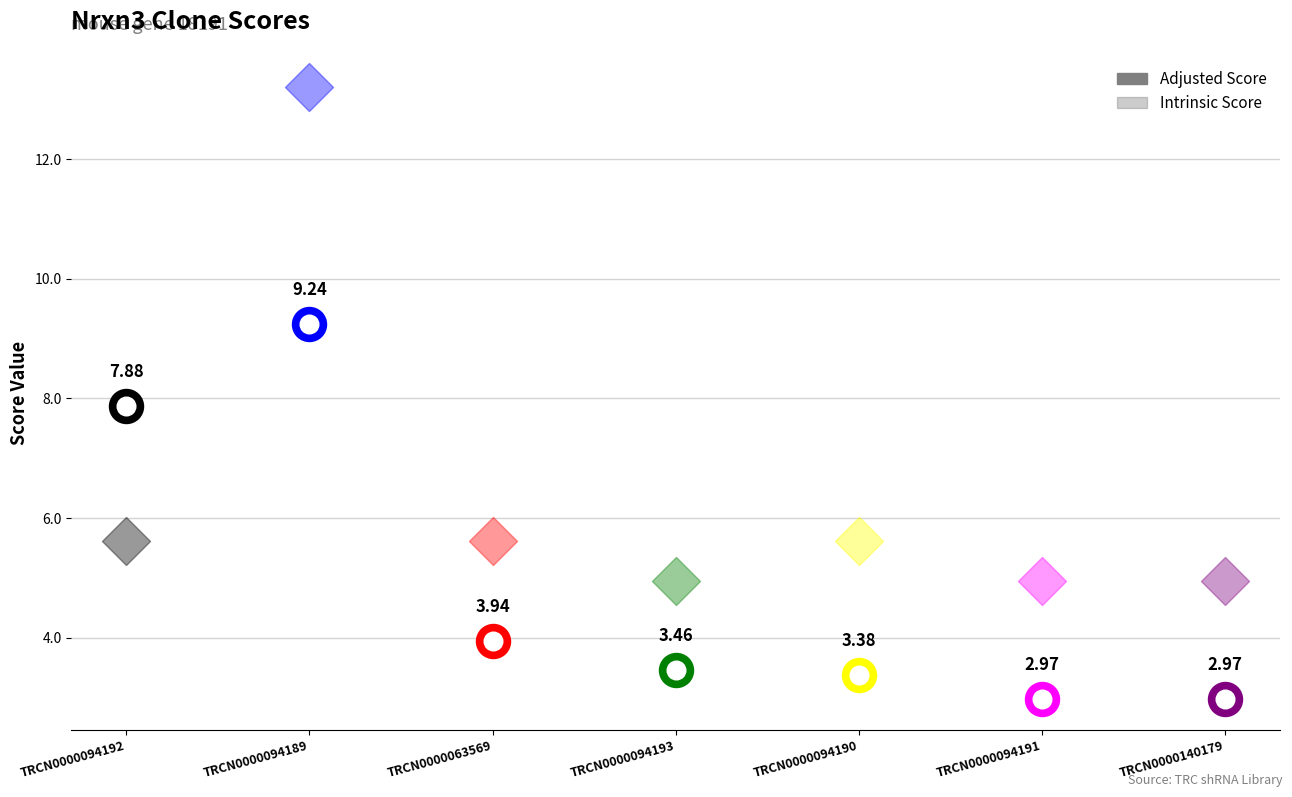

At which category is the sum across all series the highest?

TRCN0000094189